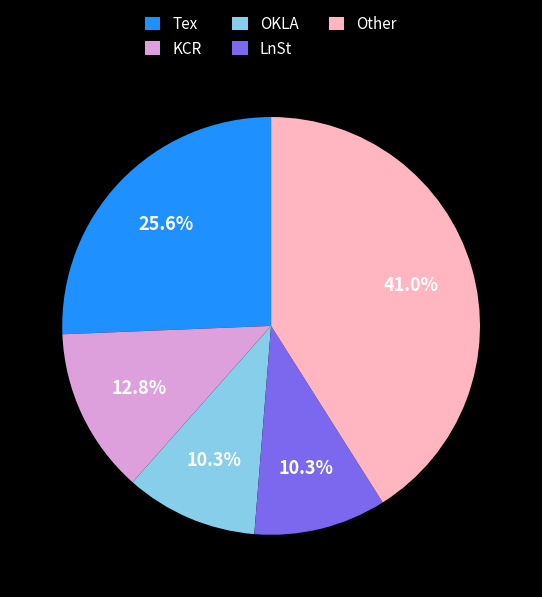

To the nearest percent, what is the combined percentage of KCR and OKLA?

23%